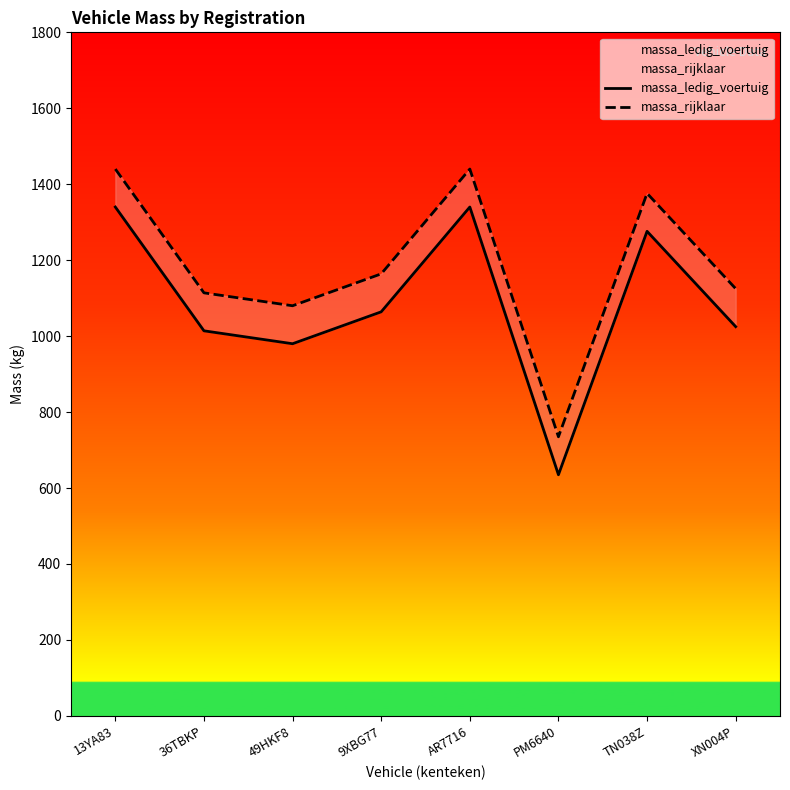

Is it true that massa_ledig_voertuig equals 980 at 49HKF8?

True